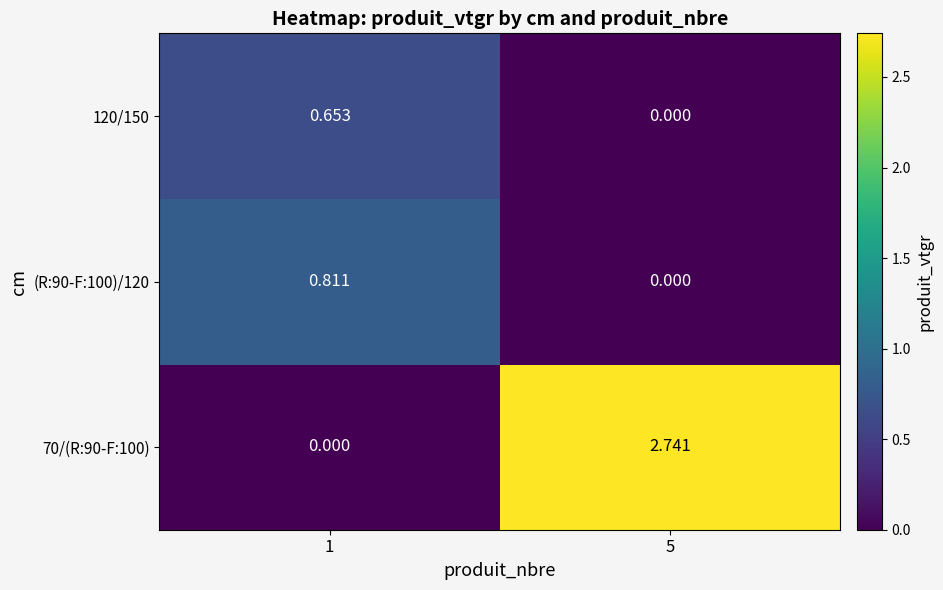

At how many categories does at least one series exceed 0?

2